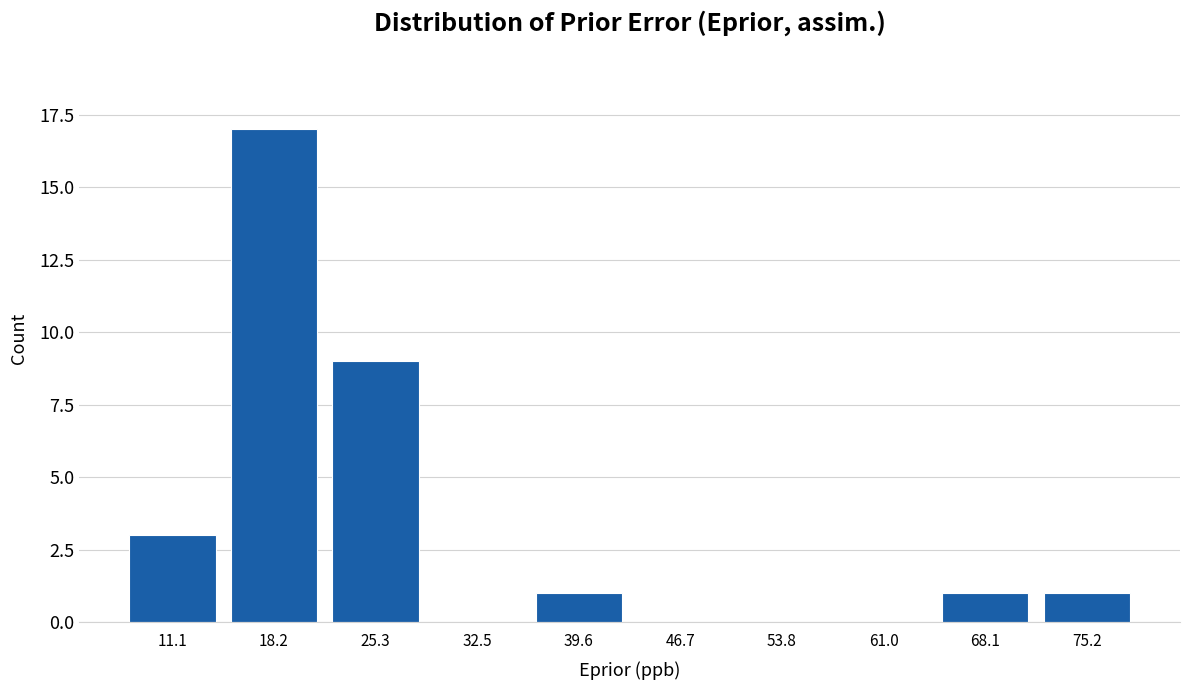

Reading left to right, transcribe this chart: for each bar, give the range it covers on the x-axis and its height. Neither the bar edges nor the heights are printed on the chart, so give them approximately, as read against the axes.

8 to 15: 3
15 to 22: 17
22 to 29: 9
29 to 36: 0
36 to 43: 1
43 to 50: 0
50 to 57: 0
57 to 65: 0
65 to 72: 1
72 to 79: 1